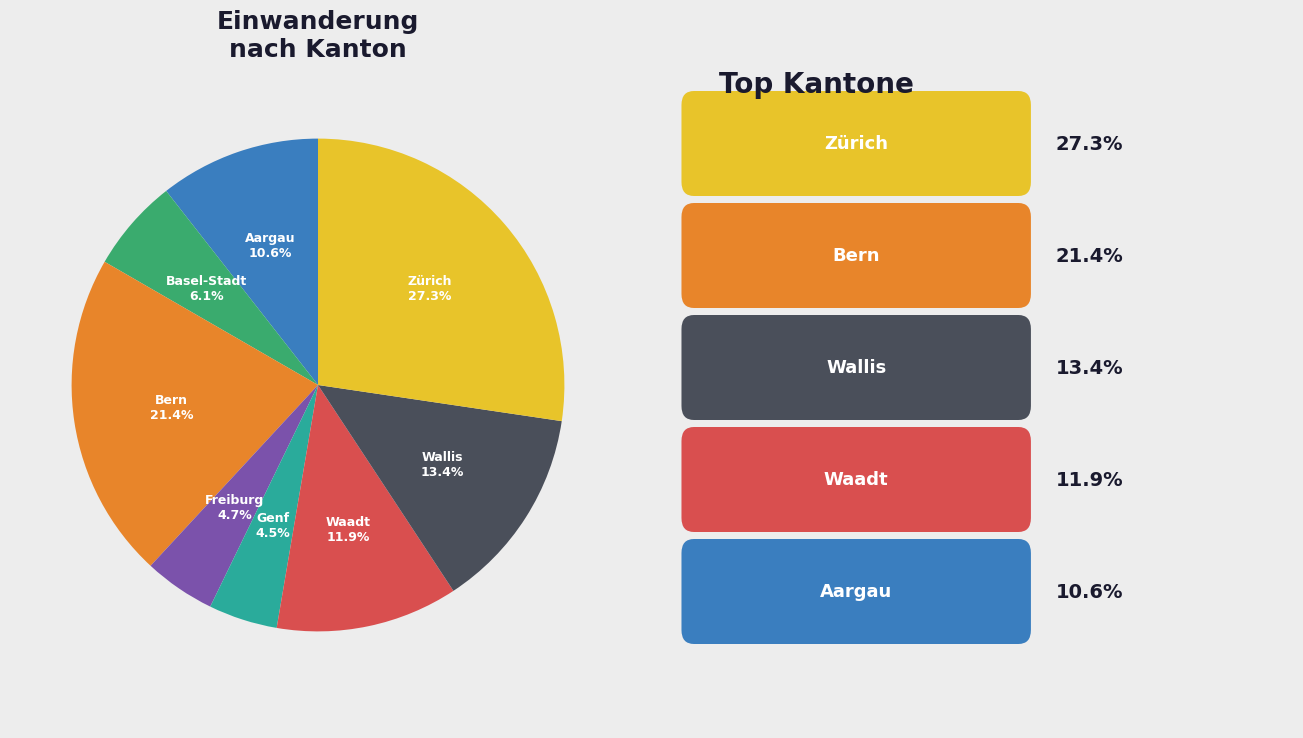

Which has a higher value, Freiburg or Basel-Stadt?

Basel-Stadt